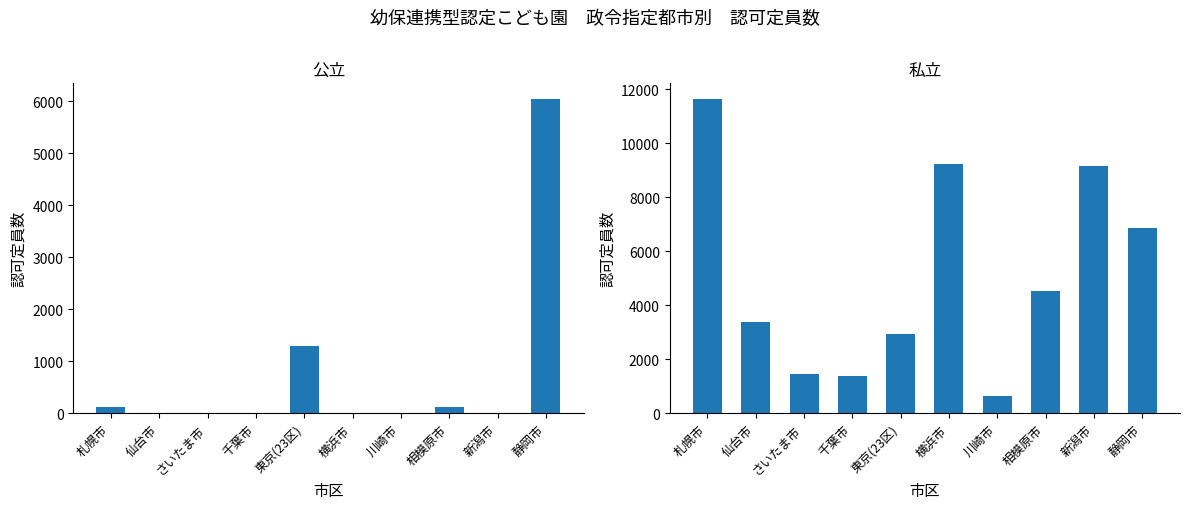

Reading left to right, what are all the values shown in this chart?

公立: 札幌市=115	仙台市=0	さいたま市=0	千葉市=0	東京(23区)=1286	横浜市=0	川崎市=0	相模原市=120	新潟市=0	静岡市=6038
私立: 札幌市=11639	仙台市=3400	さいたま市=1455	千葉市=1365	東京(23区)=2939	横浜市=9217	川崎市=645	相模原市=4532	新潟市=9167	静岡市=6859